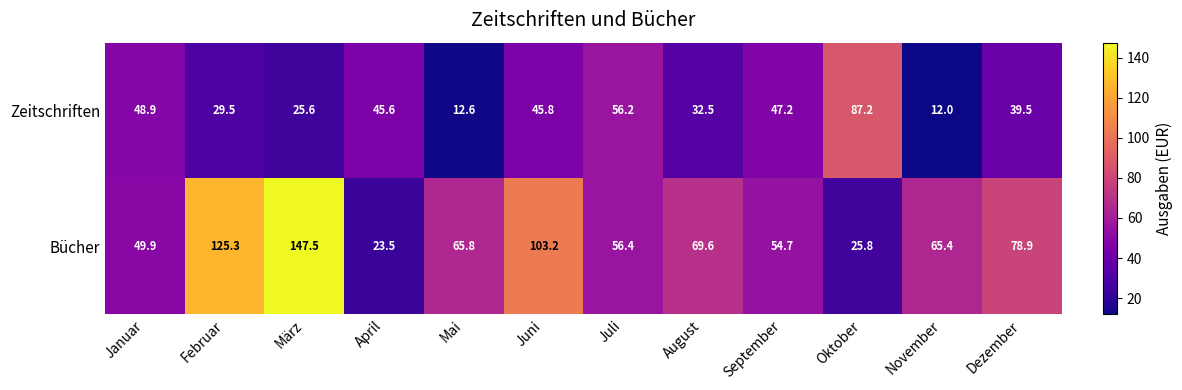

What is the spread (max minus min) of values at Februar?

95.8